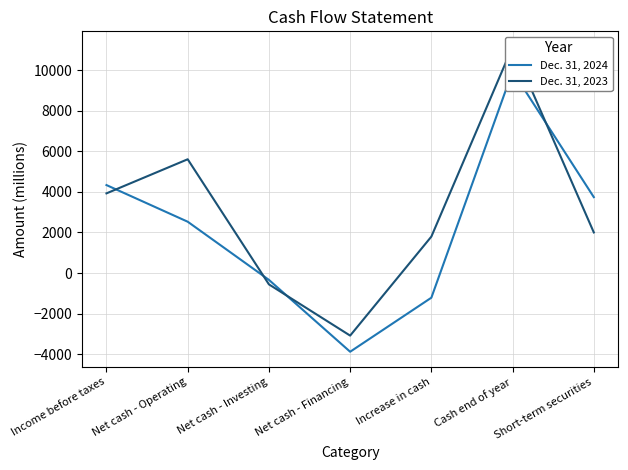

What is the total value across all series at Short-term securities?

5747